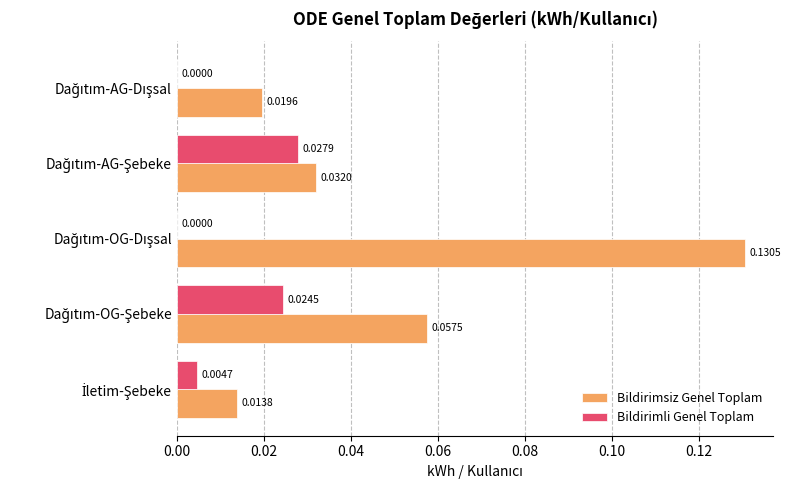

Which series has the largest total across all categories?

Bildirimsiz Genel Toplam